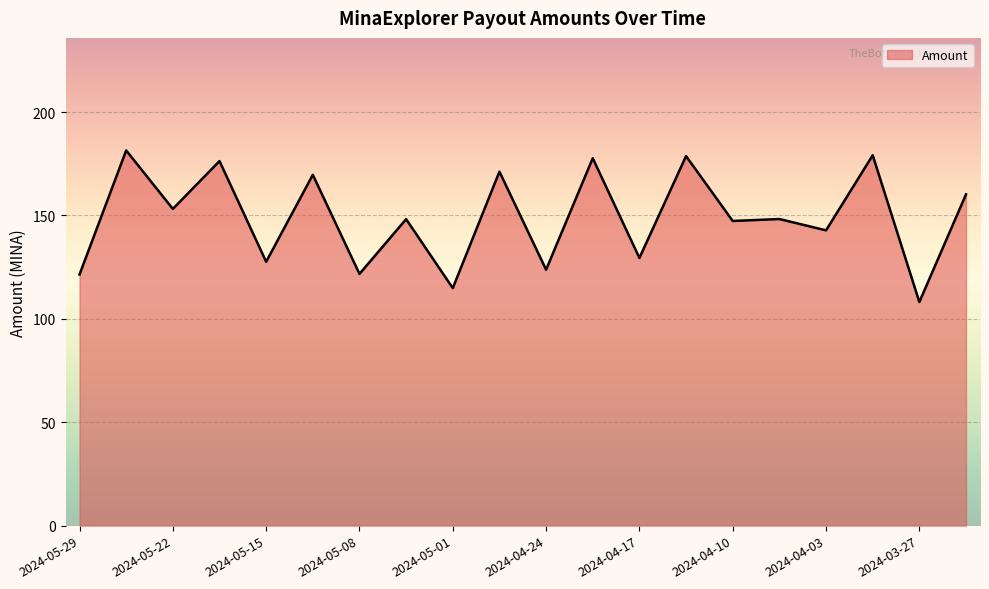

What is the greatest value displayed?

181.4